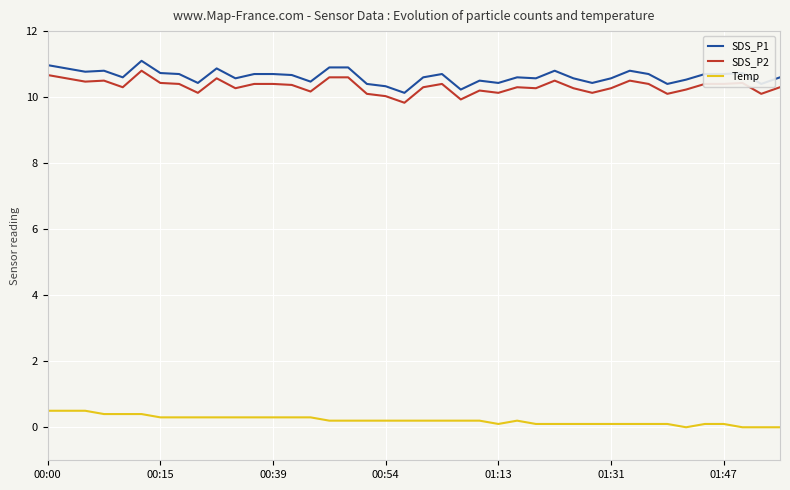

True or false: SDS_P2 and Temp cross at least once.

False